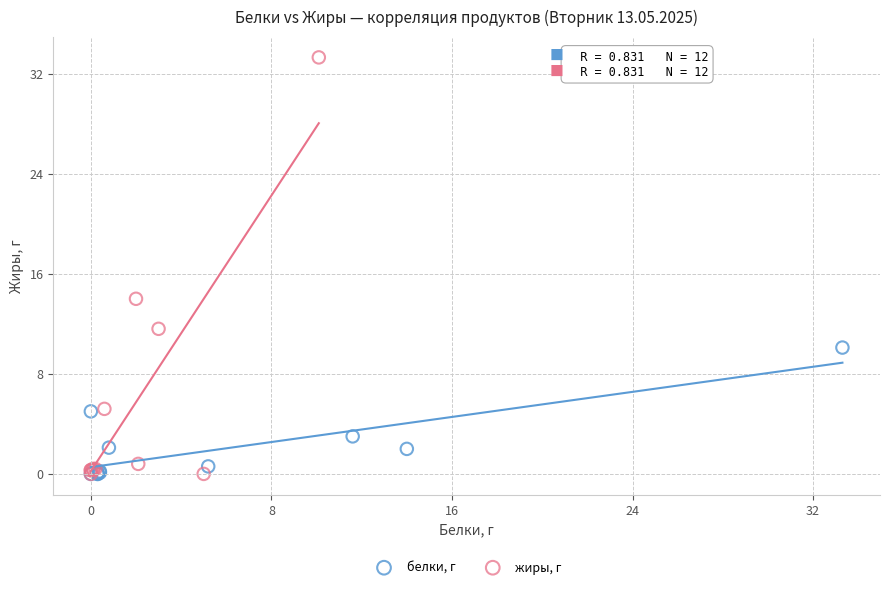

Which series contains the highest Y value?

жиры, г